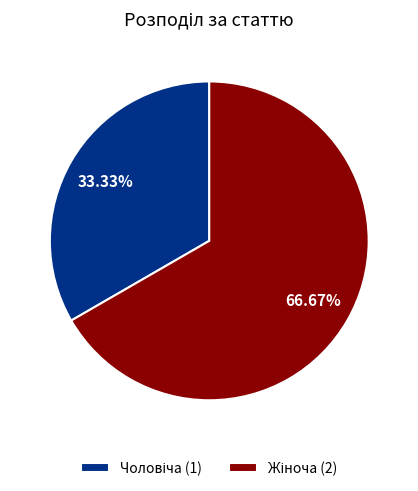

Is there a majority slice in this chart?

Yes